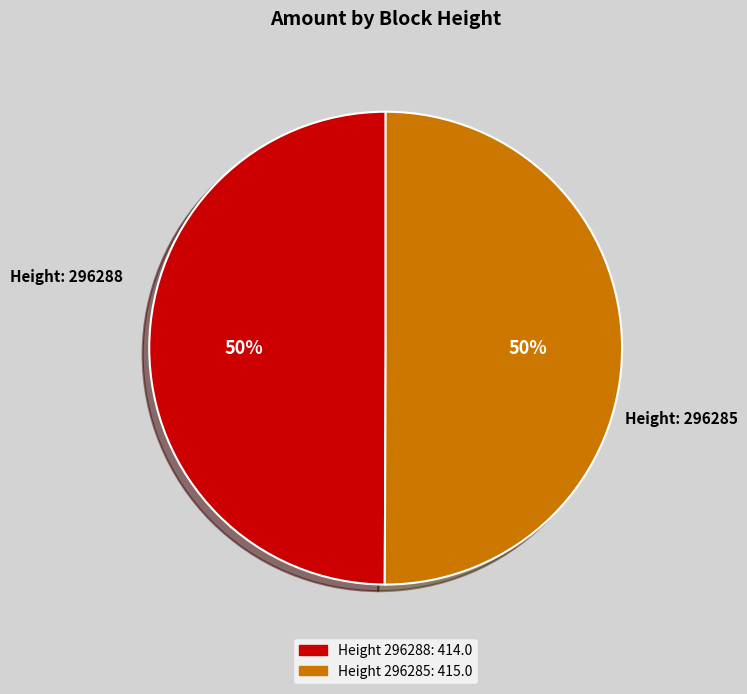

To the nearest percent, what is the average slice percentage?

50%